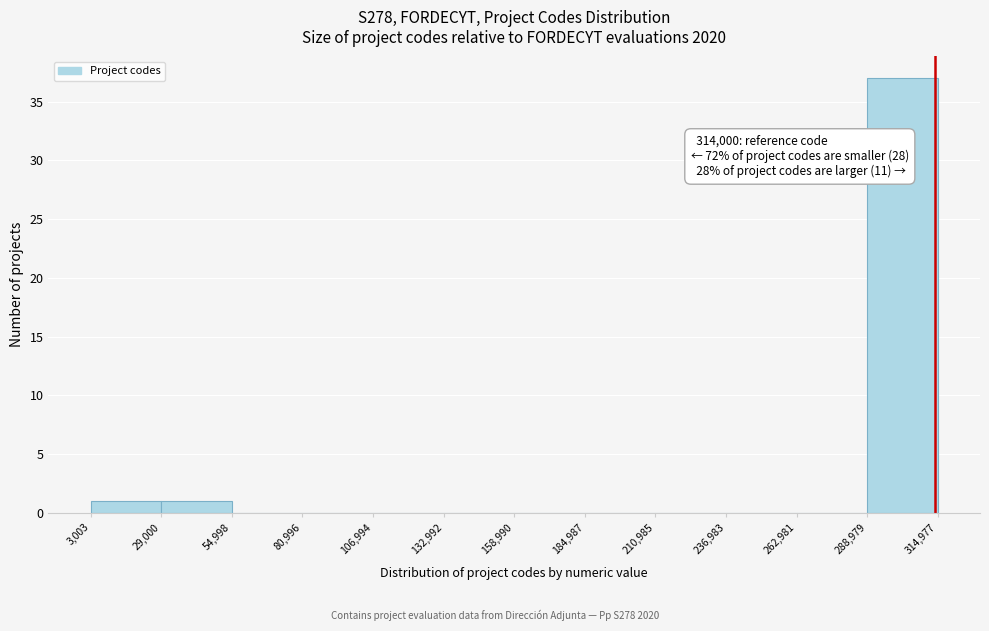

Over which range of the x-axis is the bar tallest?

288,979 to 314,977